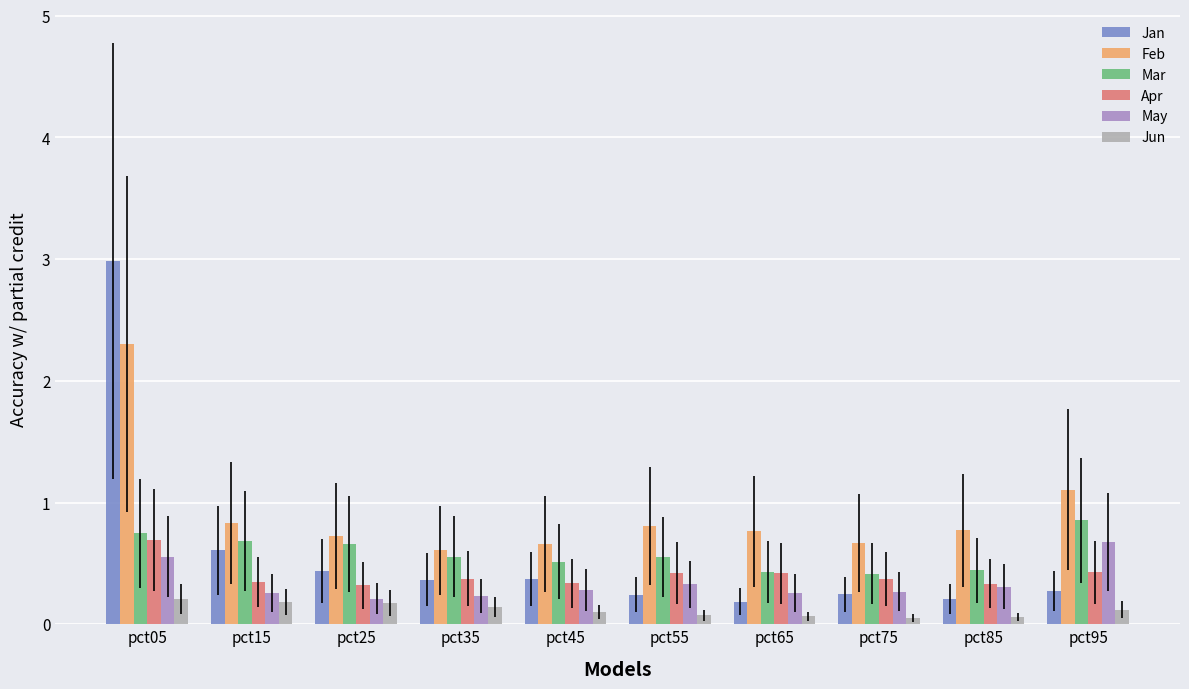

Reading left to right, list all the values displayed in this chart.

Jan: 3.0	0.6	0.4	0.4	0.4	0.2	0.2	0.2	0.2	0.3
Feb: 2.3	0.8	0.7	0.6	0.7	0.8	0.8	0.7	0.8	1.1
Mar: 0.7	0.7	0.7	0.6	0.5	0.6	0.4	0.4	0.4	0.9
Apr: 0.7	0.3	0.3	0.4	0.3	0.4	0.4	0.4	0.3	0.4
May: 0.6	0.3	0.2	0.2	0.3	0.3	0.3	0.3	0.3	0.7
Jun: 0.2	0.2	0.2	0.1	0.1	0.1	0.1	0.1	0.1	0.1